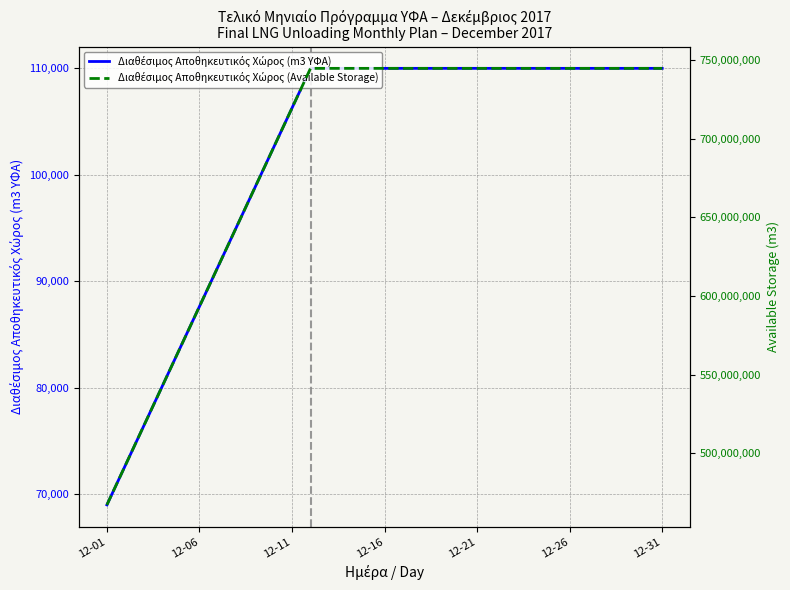

What is the spread (max minus min) of values at 12-26?

744590000